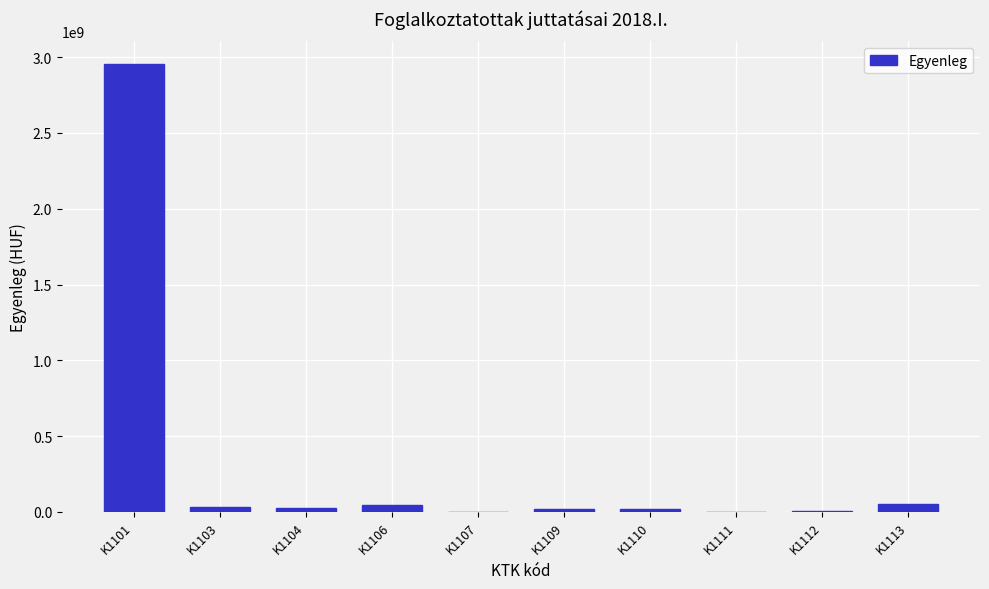

Where is the data nearest to the value 1478079505?

K1113